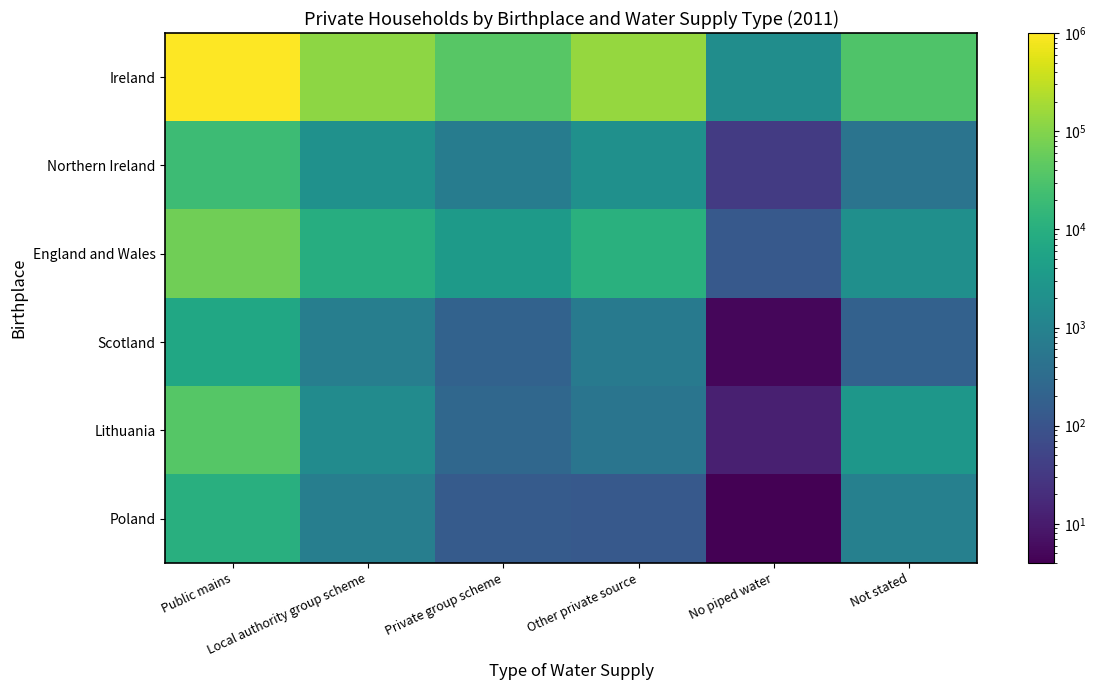

List the series in order of their peak value, highest first.

Ireland, England and Wales, Lithuania, Northern Ireland, Poland, Scotland